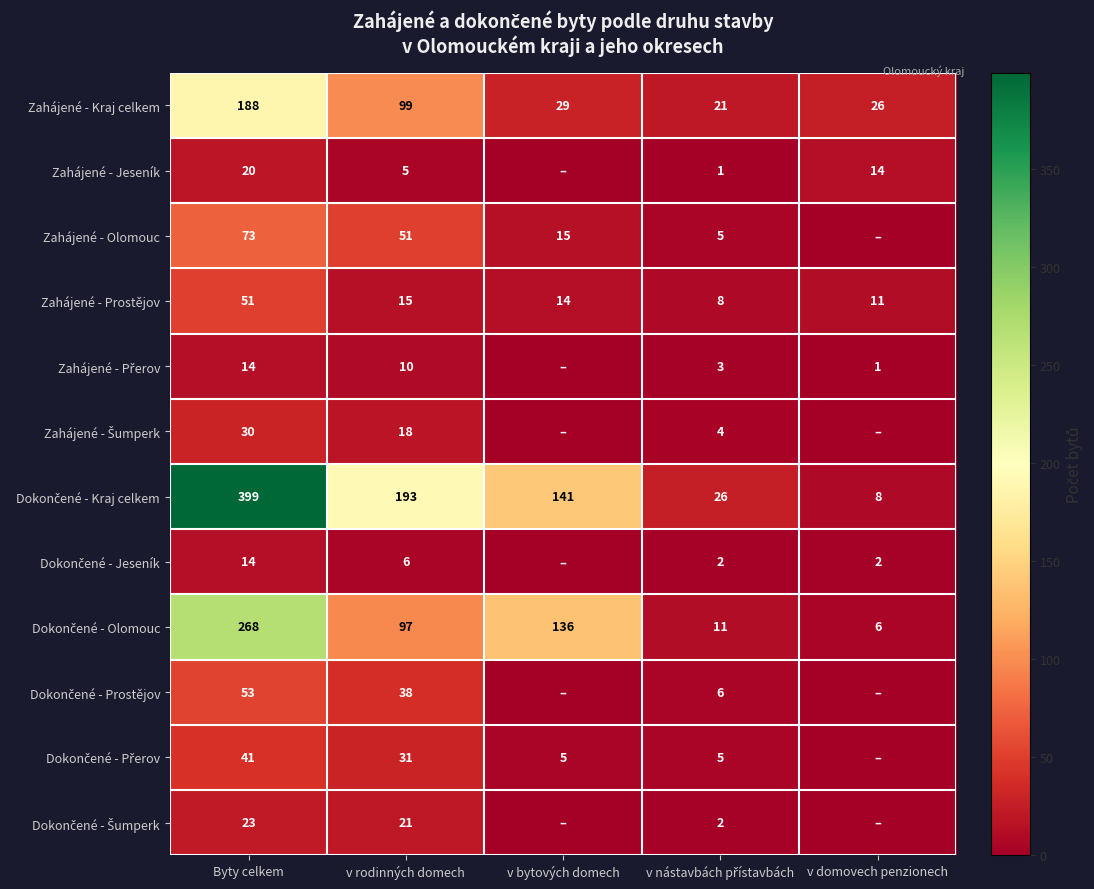

The Zahájené - Prostějov series shows 18 at v domovech penzionech. True or false?

False